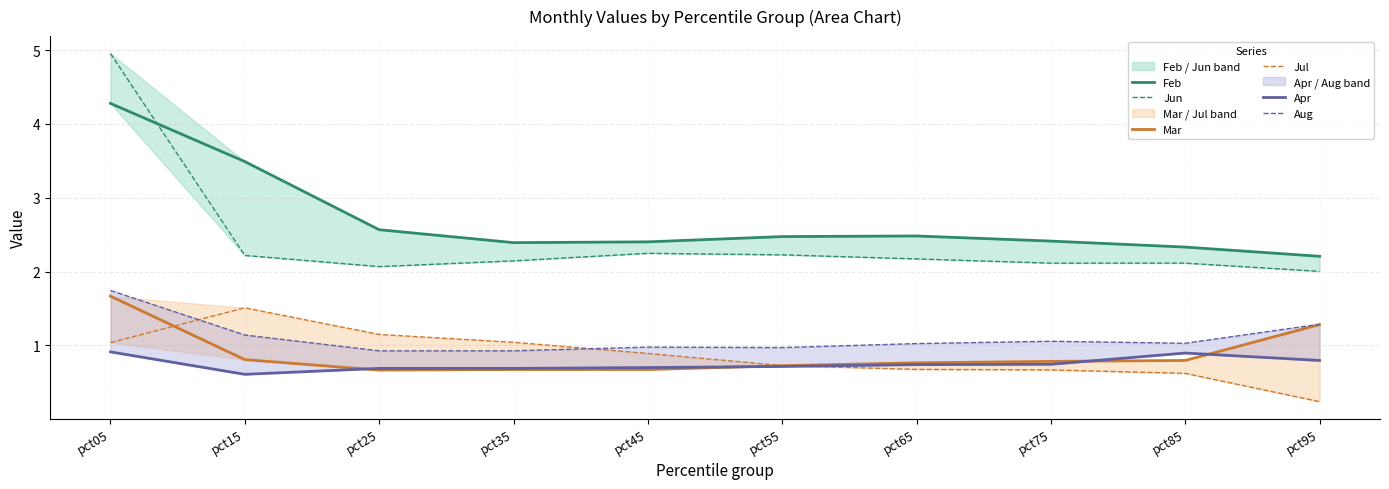

Reading left to right, list all the values displayed in this chart.

Feb: pct05=4.3	pct15=3.5	pct25=2.6	pct35=2.4	pct45=2.4	pct55=2.5	pct65=2.5	pct75=2.4	pct85=2.3	pct95=2.2
Jun: pct05=5.0	pct15=2.2	pct25=2.1	pct35=2.1	pct45=2.2	pct55=2.2	pct65=2.2	pct75=2.1	pct85=2.1	pct95=2.0
Mar: pct05=1.7	pct15=0.8	pct25=0.7	pct35=0.7	pct45=0.7	pct55=0.7	pct65=0.8	pct75=0.8	pct85=0.8	pct95=1.3
Jul: pct05=1.0	pct15=1.5	pct25=1.1	pct35=1.0	pct45=0.9	pct55=0.7	pct65=0.7	pct75=0.7	pct85=0.6	pct95=0.2
Apr: pct05=0.9	pct15=0.6	pct25=0.7	pct35=0.7	pct45=0.7	pct55=0.7	pct65=0.7	pct75=0.7	pct85=0.9	pct95=0.8
Aug: pct05=1.7	pct15=1.1	pct25=0.9	pct35=0.9	pct45=1.0	pct55=1.0	pct65=1.0	pct75=1.1	pct85=1.0	pct95=1.3